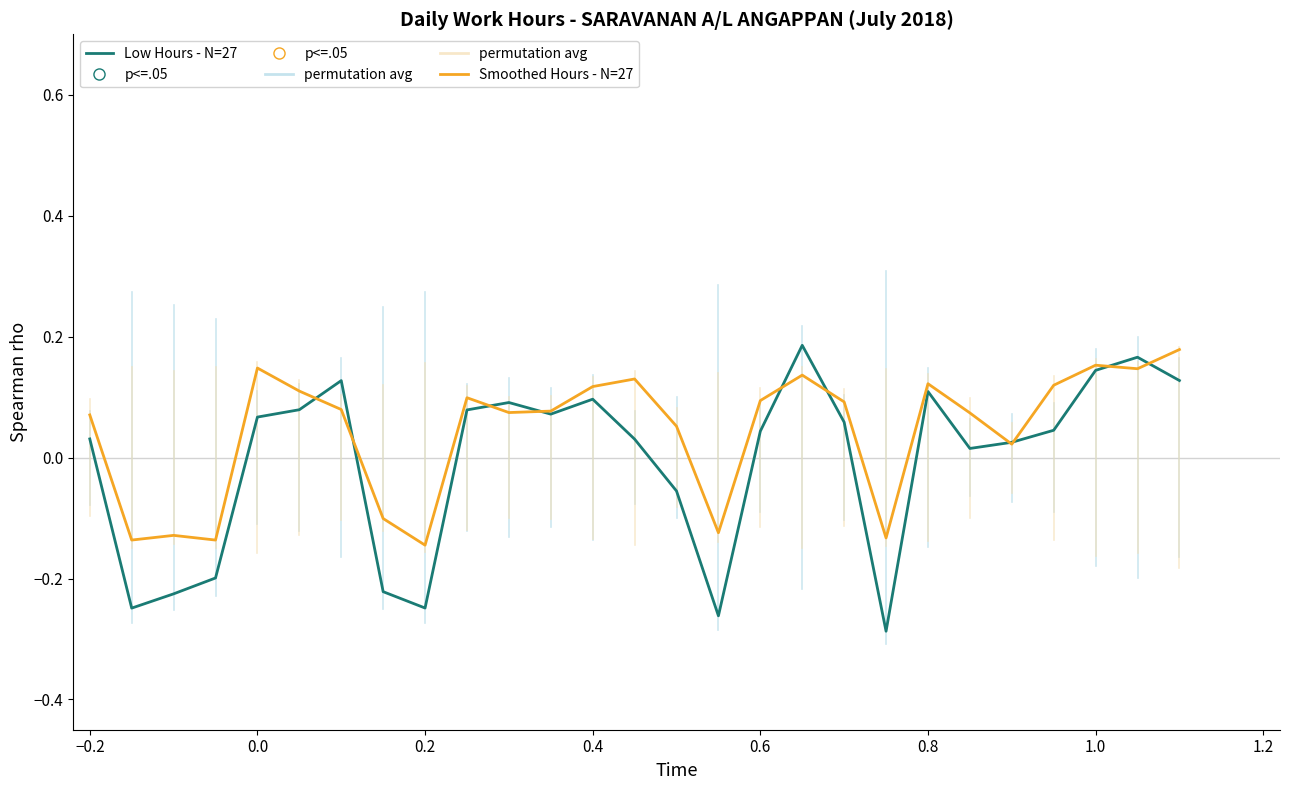

Which series has the largest total across all categories?

Smoothed Hours - N=27